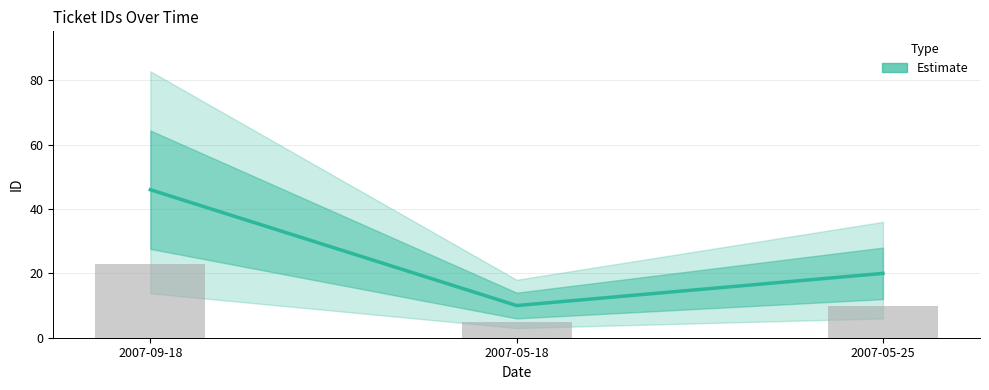

How many categories are shown in the chart?

3